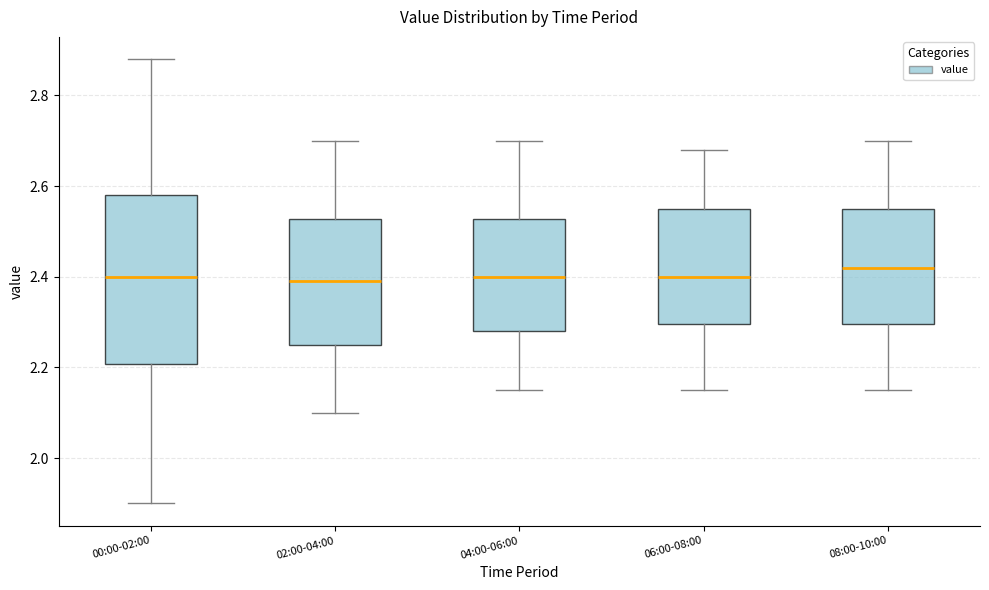

Reading left to right, read every box against the y-axis: the position of its median line, the range the box covers, and the ends of its whiskers. The values are not printed on the chart, so give them approximately, as read against the axis.

00:00-02:00: median 2.40, box 2.20 to 2.58, whiskers 1.90 to 2.88
02:00-04:00: median 2.40, box 2.26 to 2.52, whiskers 2.10 to 2.70
04:00-06:00: median 2.40, box 2.28 to 2.52, whiskers 2.16 to 2.70
06:00-08:00: median 2.40, box 2.30 to 2.56, whiskers 2.16 to 2.68
08:00-10:00: median 2.42, box 2.30 to 2.56, whiskers 2.16 to 2.70